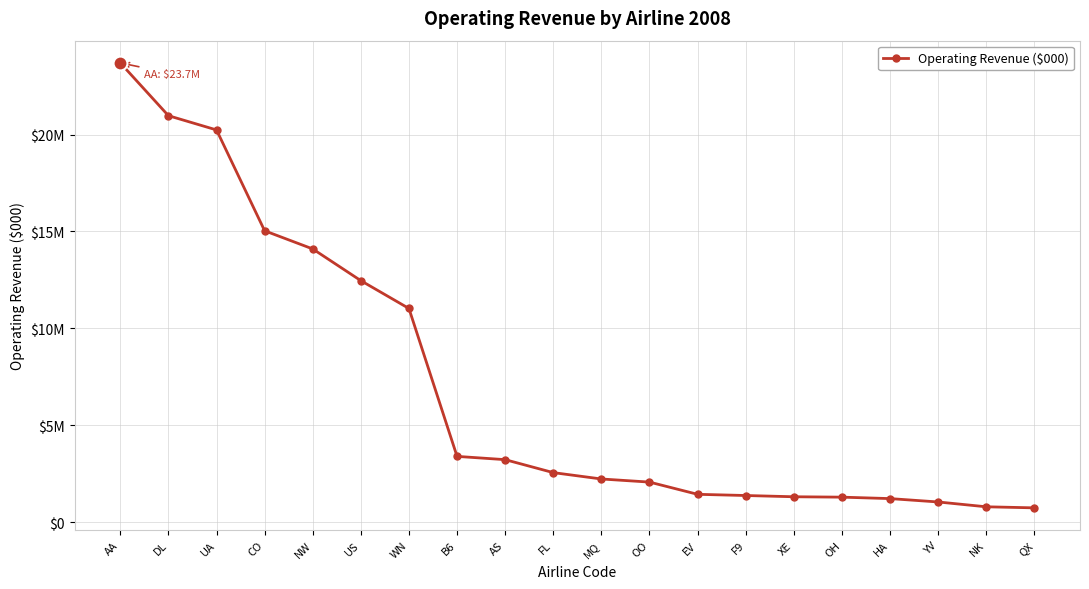

Is this an area chart (filled region under the line)?

No